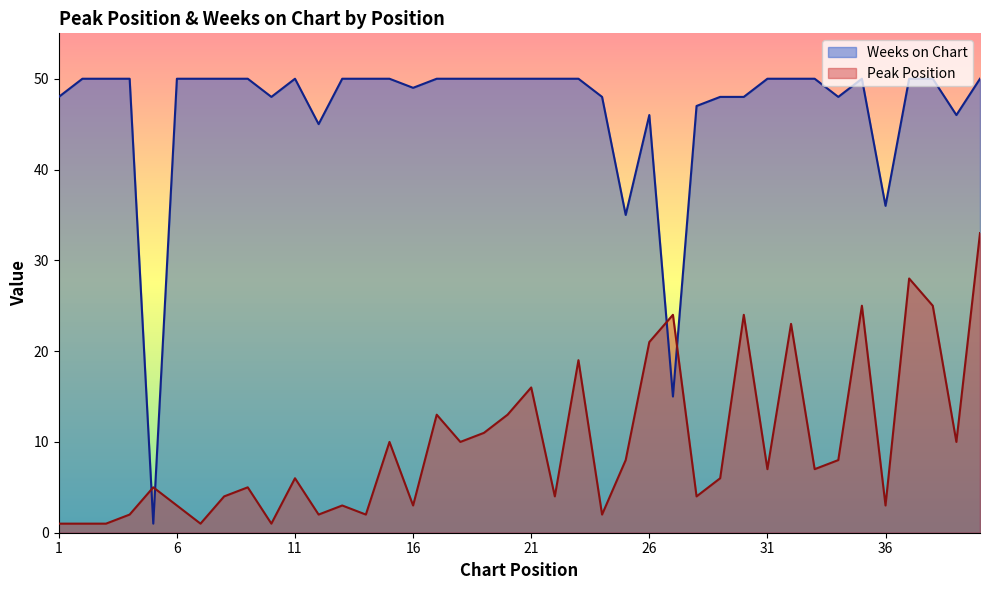

At which category is the sum across all series the highest?

40